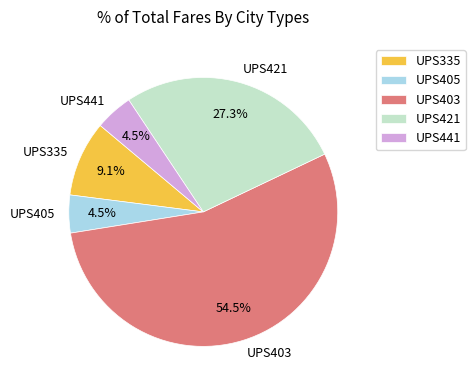

How many segments does this pie chart have?

5